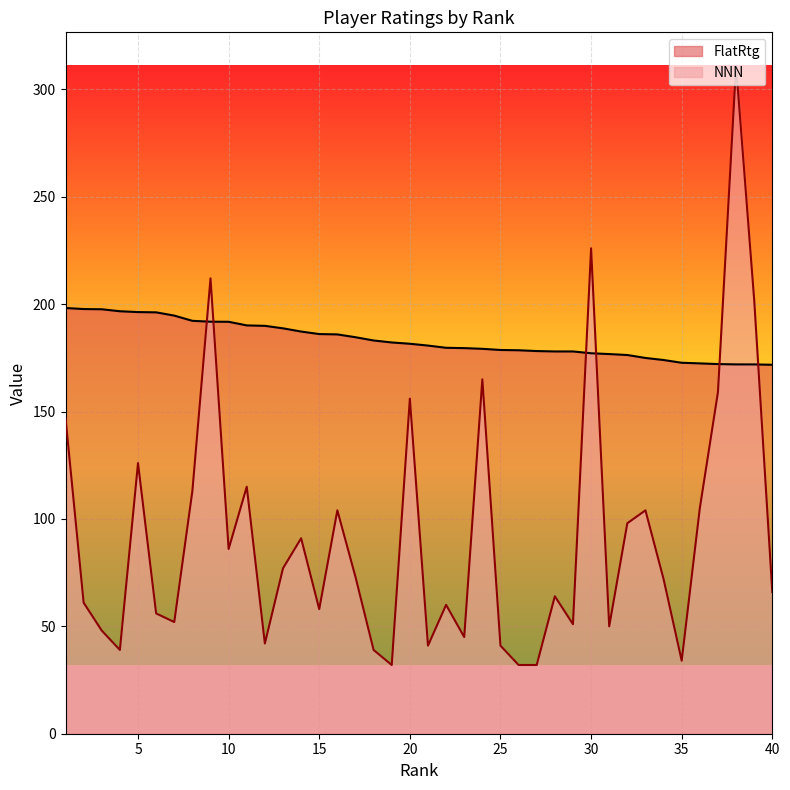

List the labels in order of FlatRtg value, smallest first.

40, 39, 38, 37, 36, 35, 34, 33, 32, 31, 30, 28, 29, 27, 26, 25, 24, 23, 22, 21, 20, 19, 18, 17, 16, 15, 14, 13, 12, 11, 10, 9, 8, 7, 6, 5, 4, 3, 2, 1